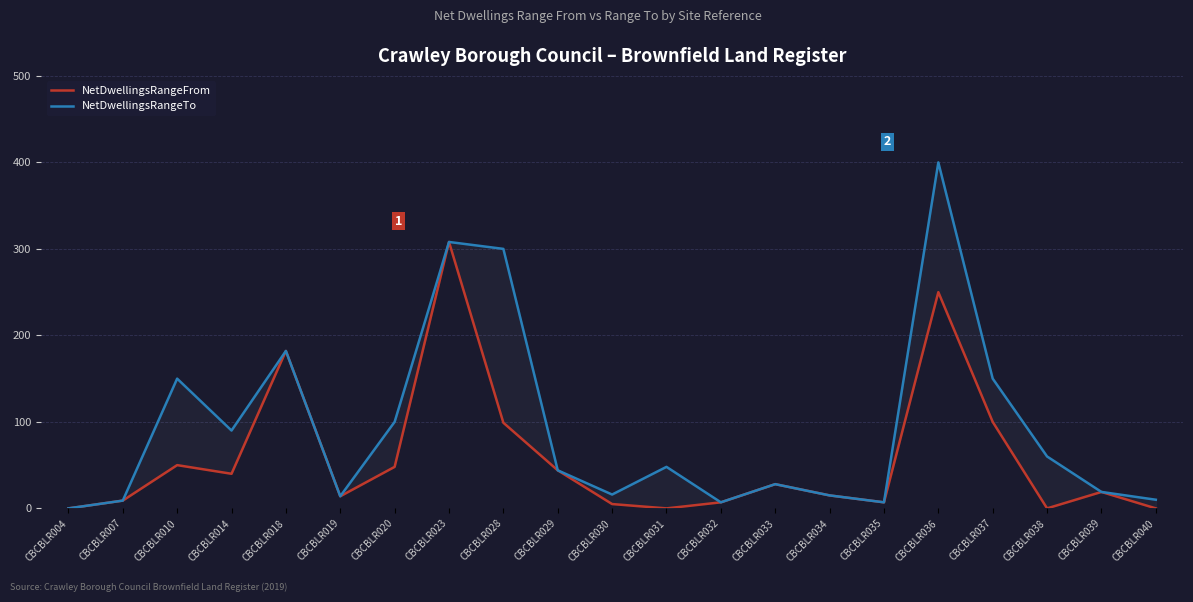

What is the total value across all series at CBCBLR007?

18